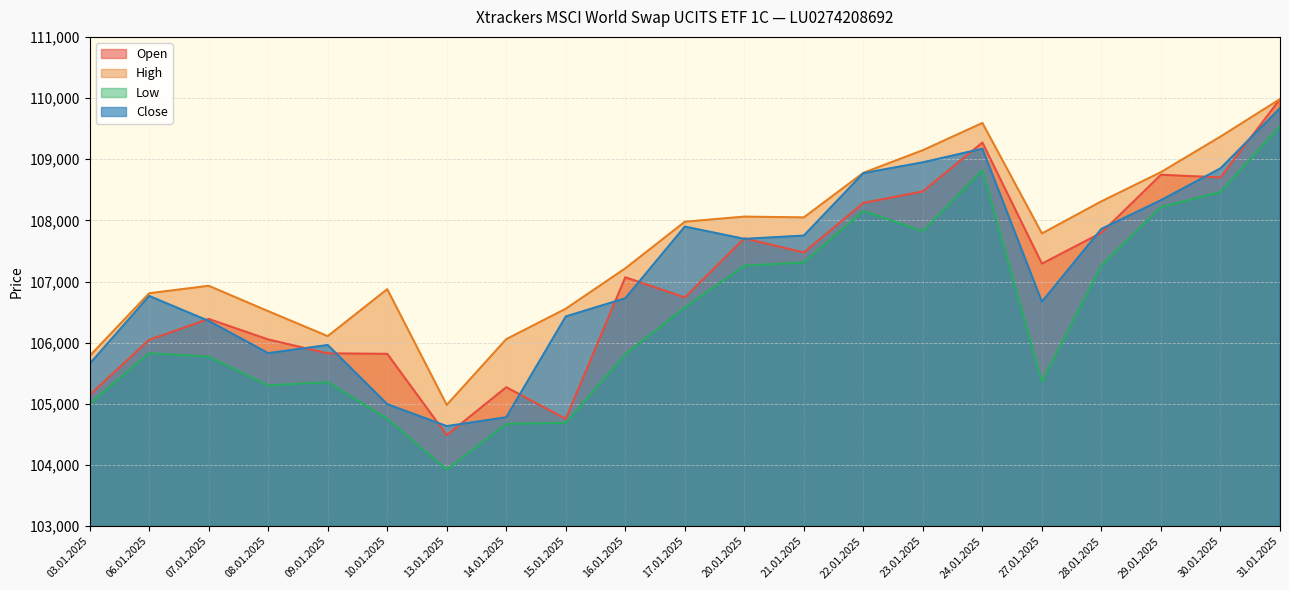

True or false: High and Close intersect in this chart.

False